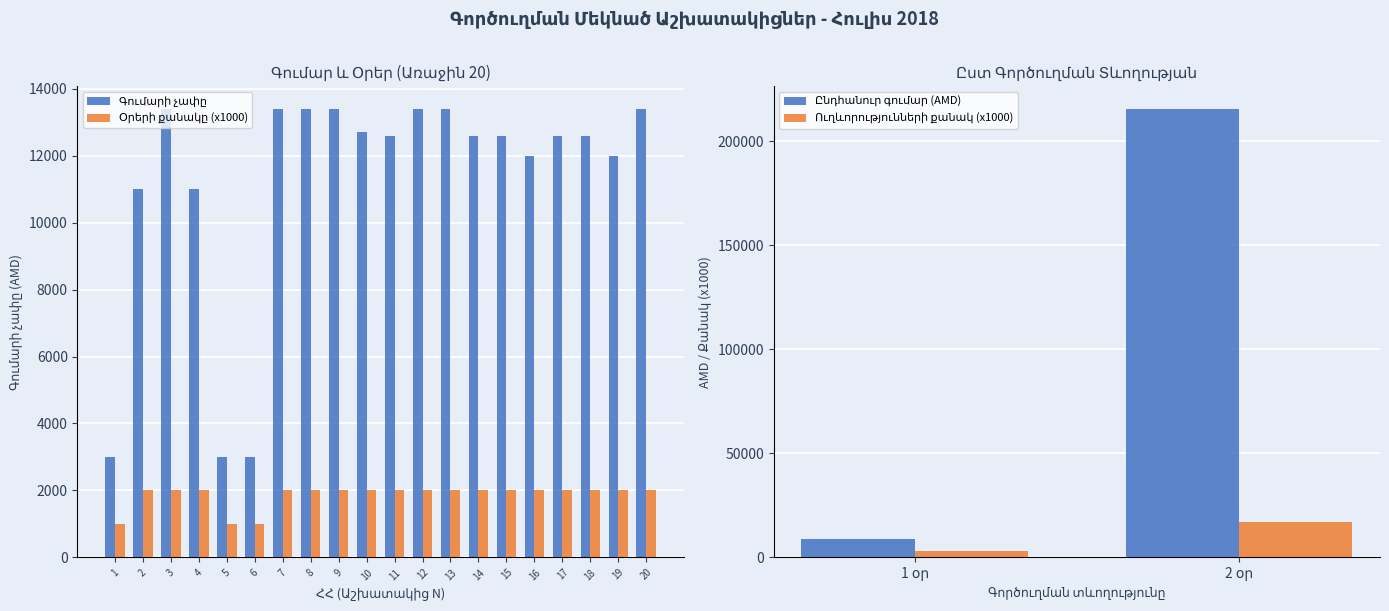

Reading right to left, list all the values displayed in this chart.

Գումարի չափը: 13400	12000	12600	12600	12000	12600	12600	13400	13400	12600	12700	13400	13400	13400	3000	3000	11000	13400	11000	3000
Օրերի քանակը: 2000	2000	2000	2000	2000	2000	2000	2000	2000	2000	2000	2000	2000	2000	1000	1000	2000	2000	2000	1000